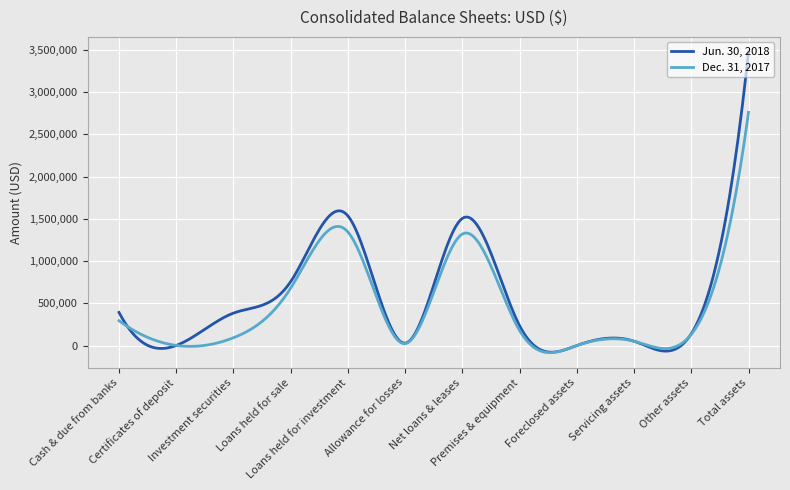

Which series has the widest spread of values?

Jun. 30, 2018